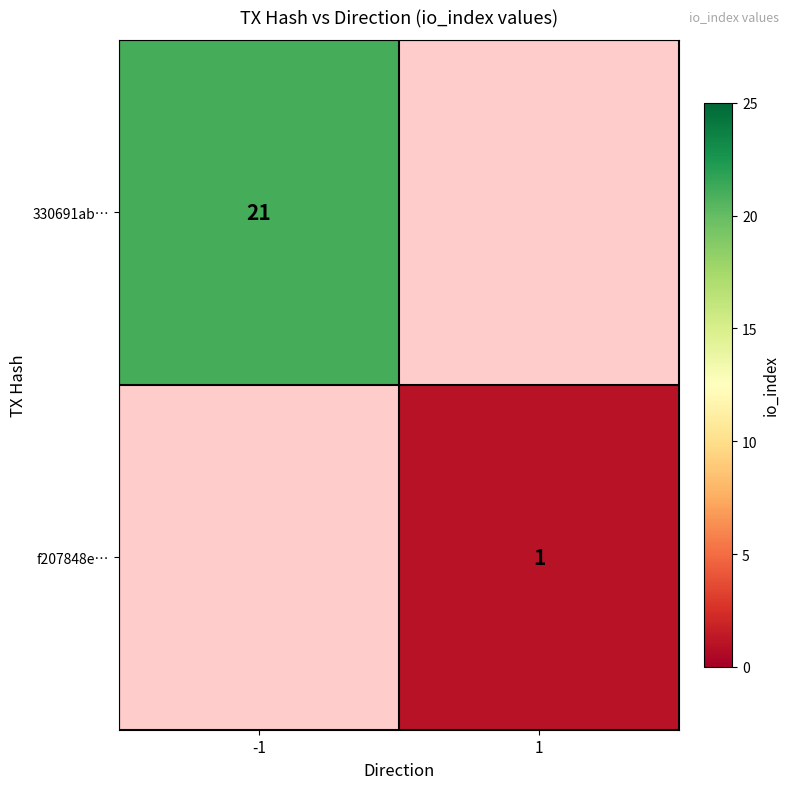

Is it true that 330691ab… equals 9 at -1?

False